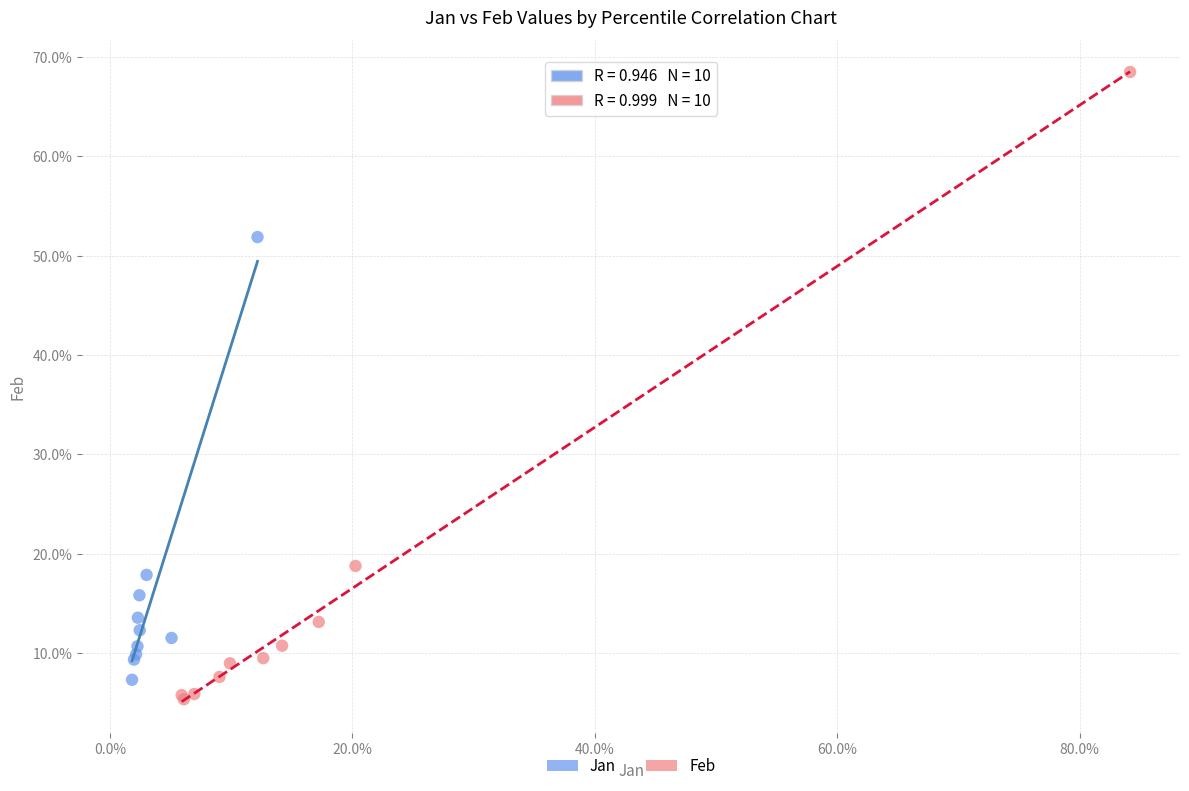

What are all the series names shown in the legend?

Jan, Feb